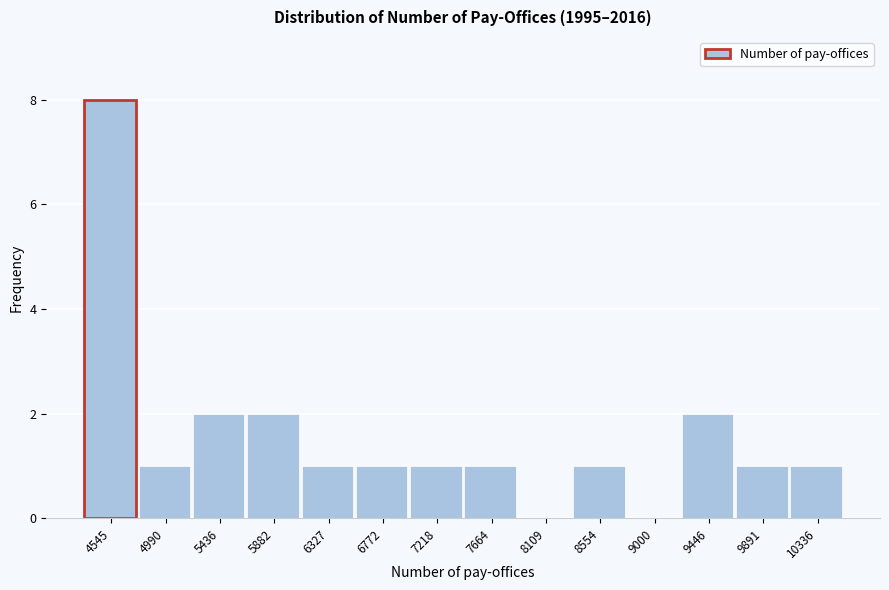

Reading left to right, list all the values displayed in this chart.

4545=8	4990=1	5436=2	5882=2	6327=1	6772=1	7218=1	7664=1	8109=0	8554=1	9000=0	9446=2	9891=1	10336=1